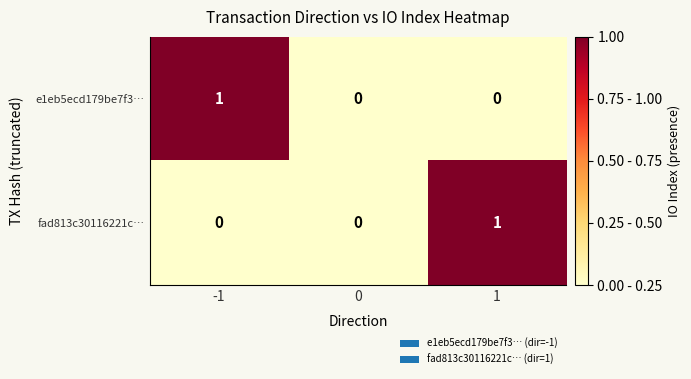

Between 0 and 1, which series saw the biggest shift?

fad813c30116221c…